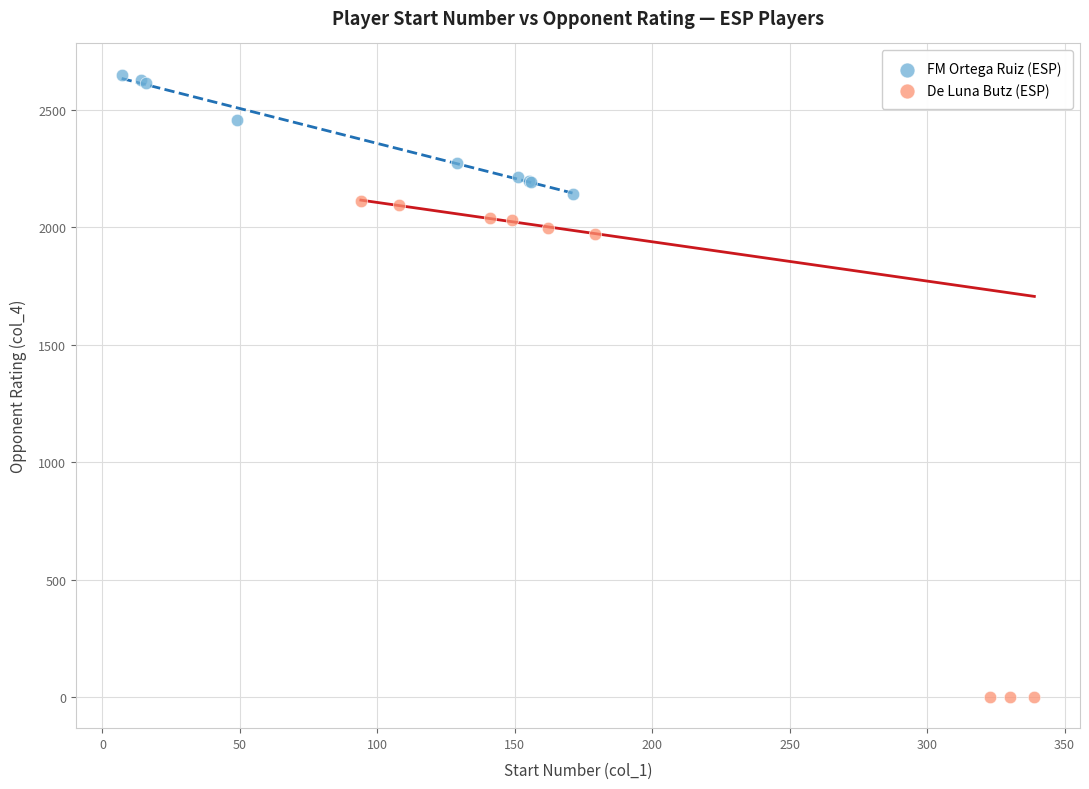

Which series has the widest spread of Y values?

De Luna Butz (ESP)